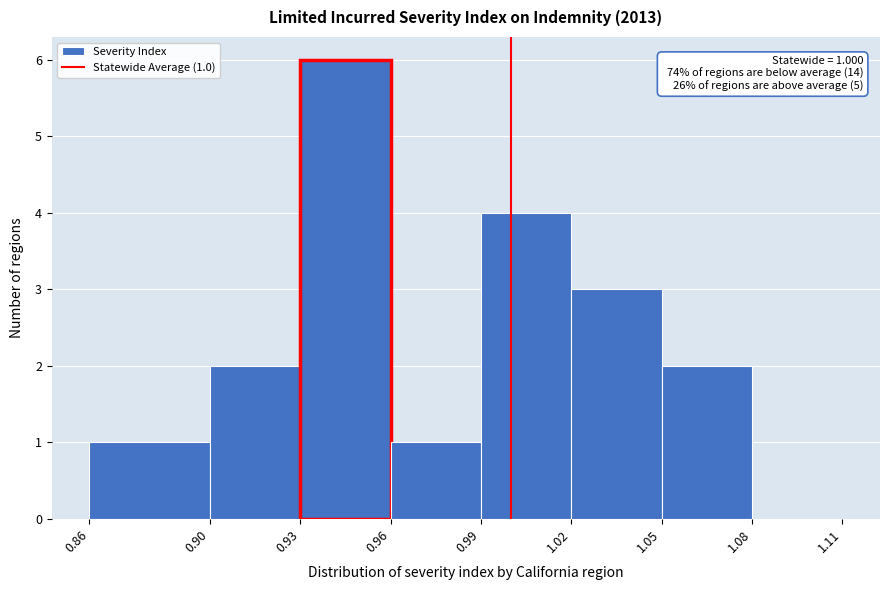

Which range on the x-axis has the tallest bar?

0.93 to 0.96